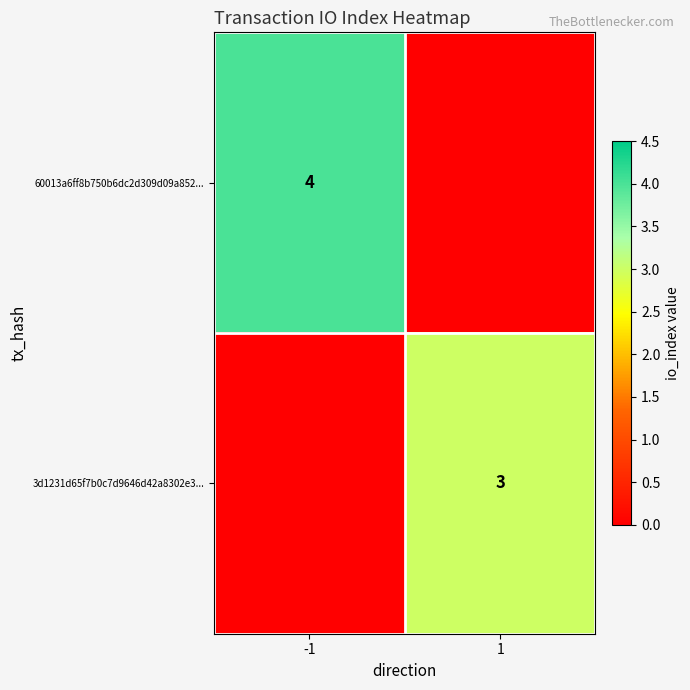

The 3d1231d65f7b0c7d9646d42a8302e3... series shows 2 at 1. True or false?

False